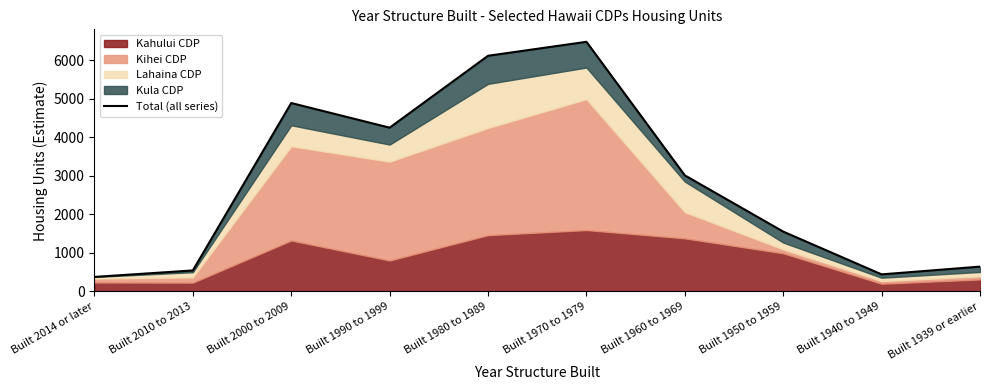

What is the change in value from Built 2000 to 2009 to Built 1939 or earlier?

-4242